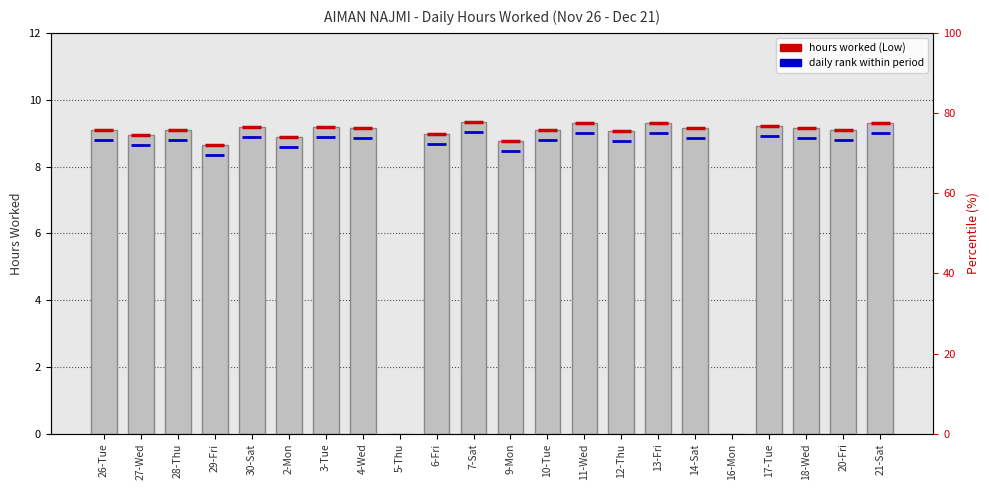

How many bars are there in total?

22